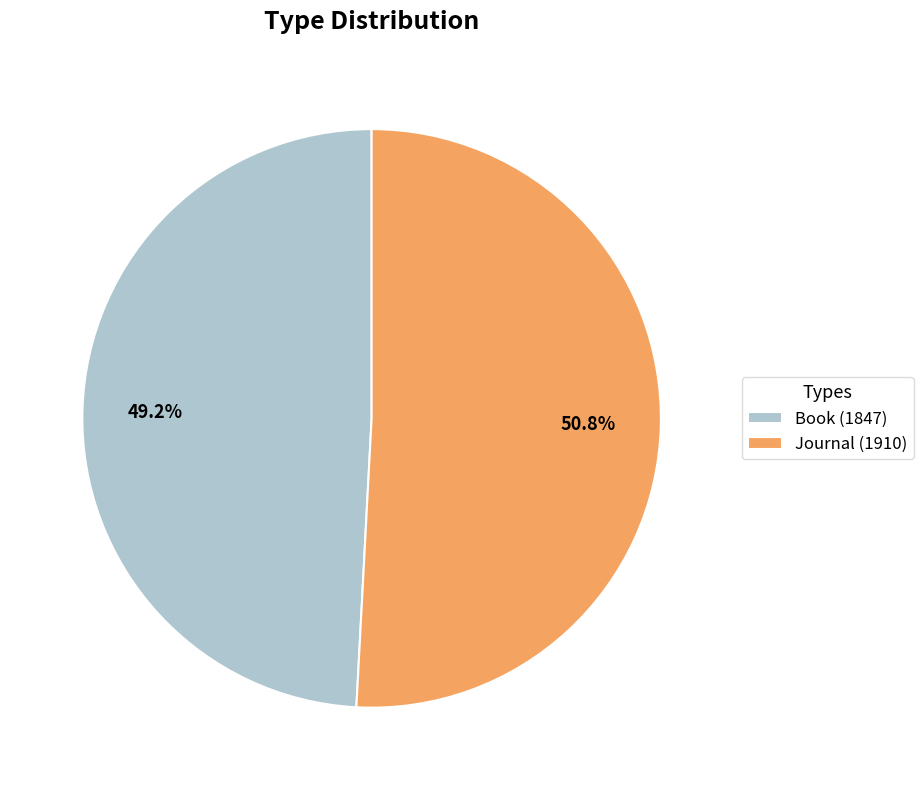

To the nearest percent, what is the combined percentage of Journal (1910) and Book (1847)?

100%